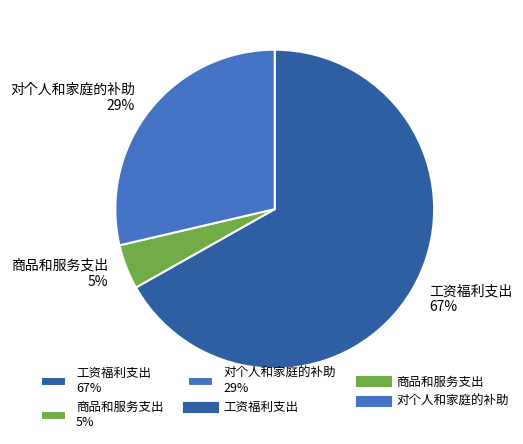

Do 工资福利支出 67% and 对个人和家庭的补助 29% together represent more than half of the pie?

Yes